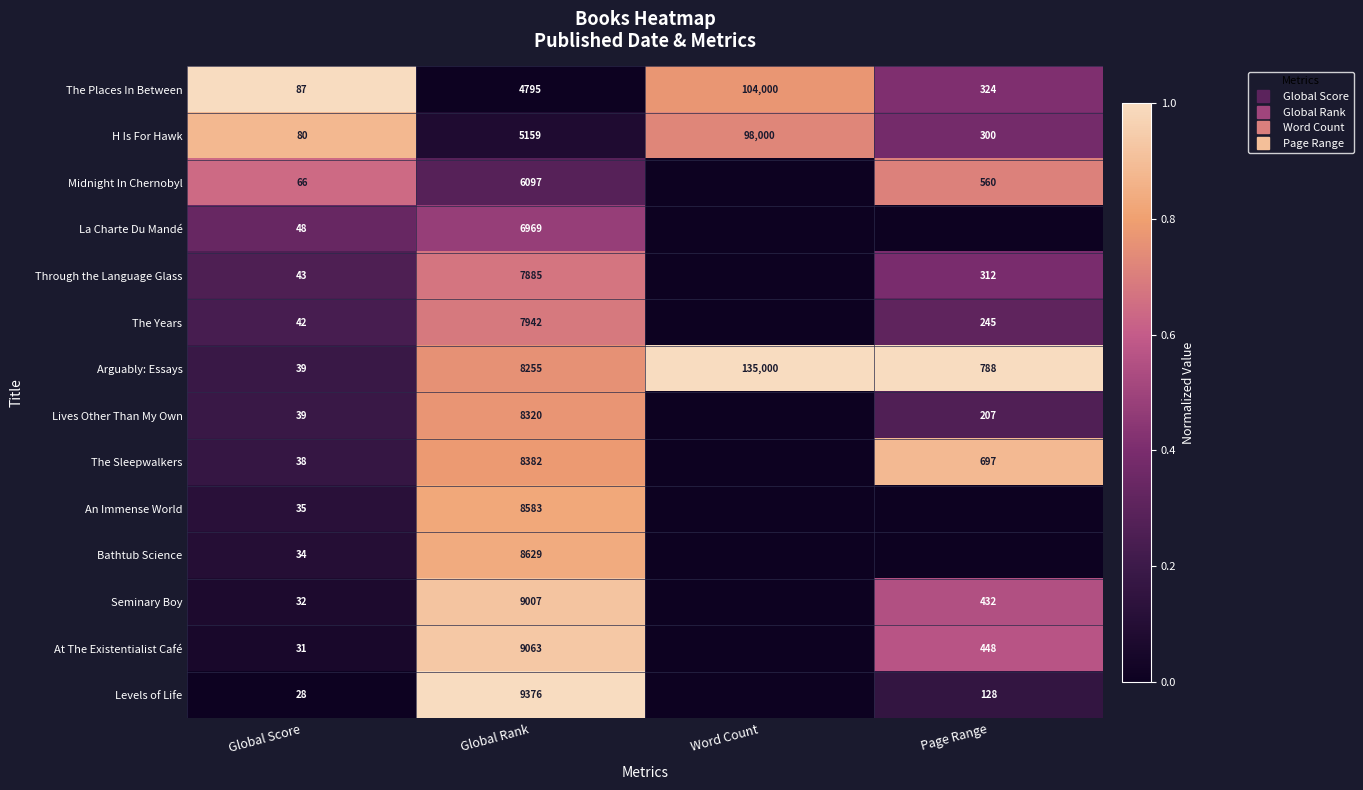

Which has a higher value, Page Range or Word Count?

Word Count